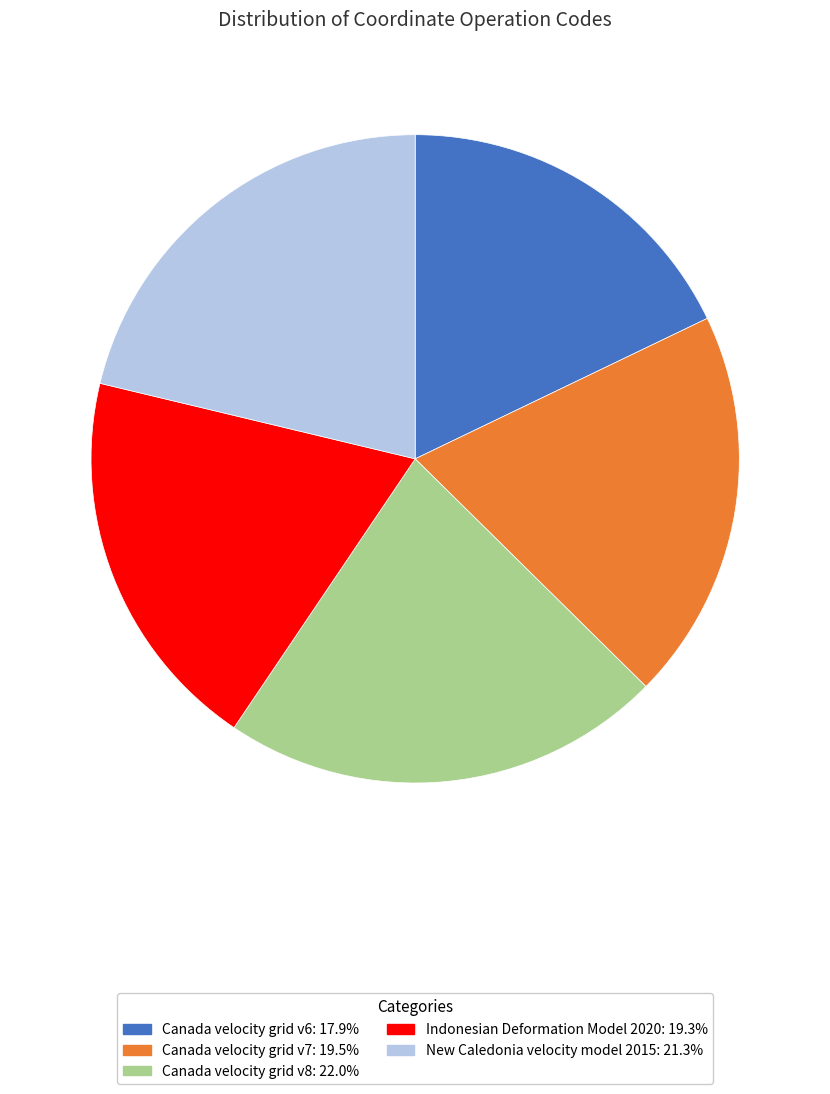

Combined, do Canada velocity grid v7: 19.5% and Canada velocity grid v6: 17.9% account for over 50%?

No